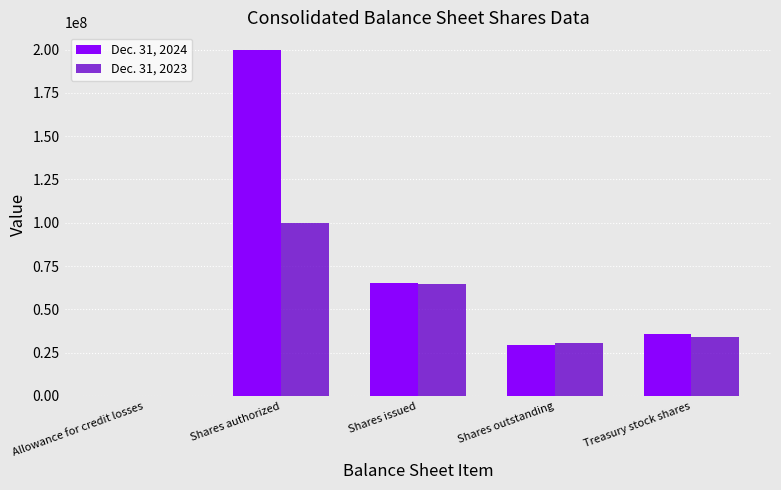

What is the sum of all Dec. 31, 2024 values?

330341081